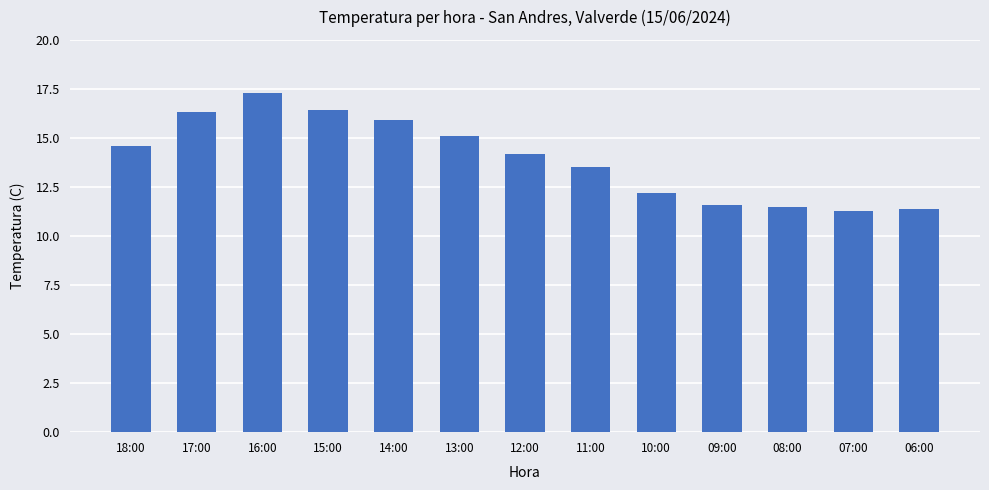

The value at 06:00 is 11.4. True or false?

True